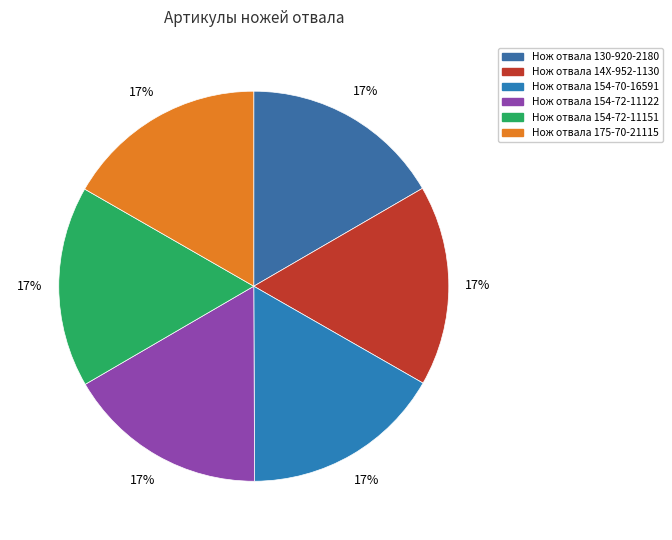

What percentage is the Нож отвала 175-70-21115 slice, to the nearest percent?

17%